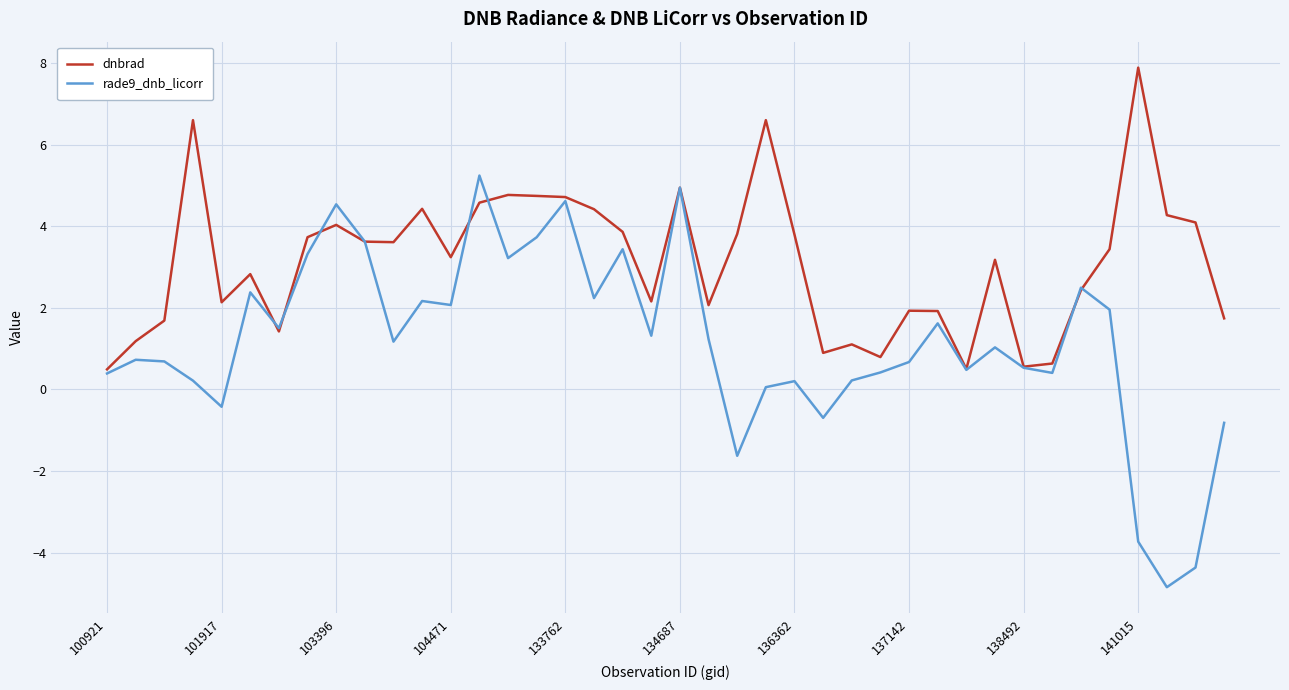

What is the minimum value shown in the chart?

-4.8